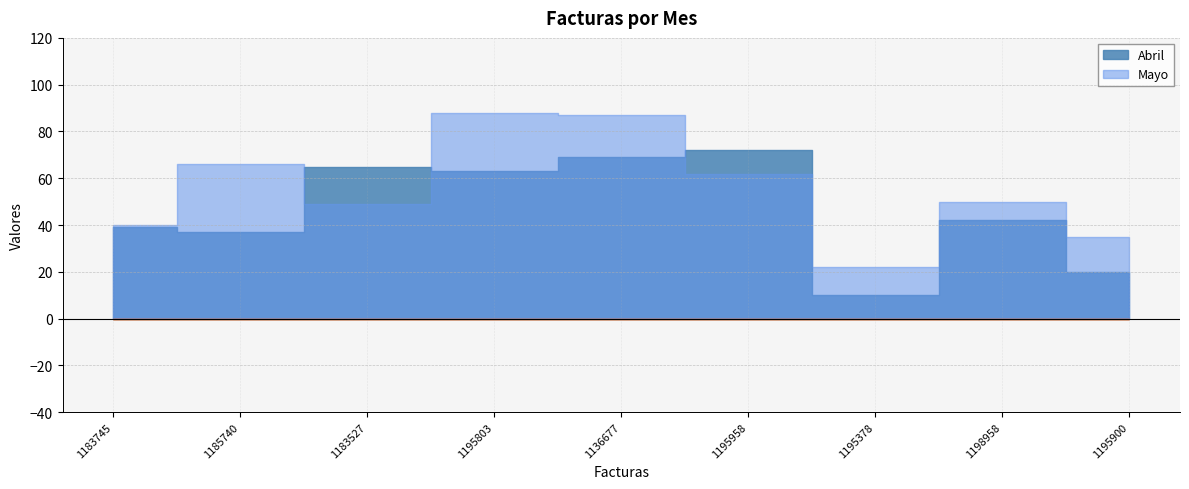

At which category is the sum across all series the highest?

1136677